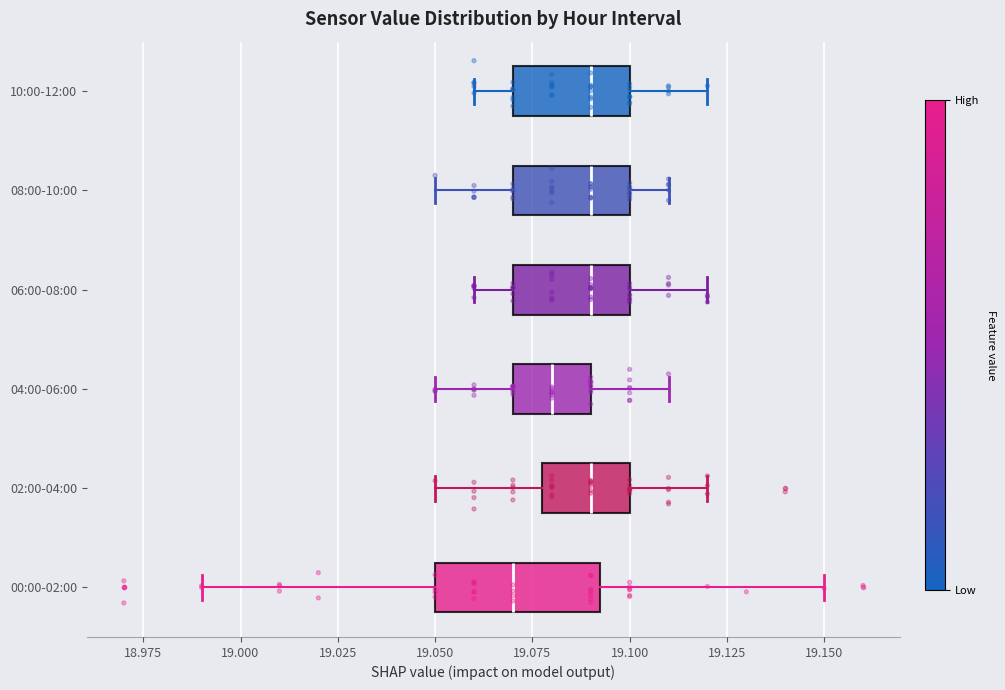

Reading bottom to top, transcribe this box plot: for each box, give where its median line is, the range the box spans, and where its two whiskers end, as read against the x-axis. The values are not printed on the chart, so give them approximately, as read against the axis.

00:00-02:00: median 19.070, box 19.050 to 19.095, whiskers 18.990 to 19.150
02:00-04:00: median 19.090, box 19.080 to 19.100, whiskers 19.050 to 19.120
04:00-06:00: median 19.080, box 19.070 to 19.090, whiskers 19.050 to 19.110
06:00-08:00: median 19.090, box 19.070 to 19.100, whiskers 19.060 to 19.120
08:00-10:00: median 19.090, box 19.070 to 19.100, whiskers 19.050 to 19.110
10:00-12:00: median 19.090, box 19.070 to 19.100, whiskers 19.060 to 19.120